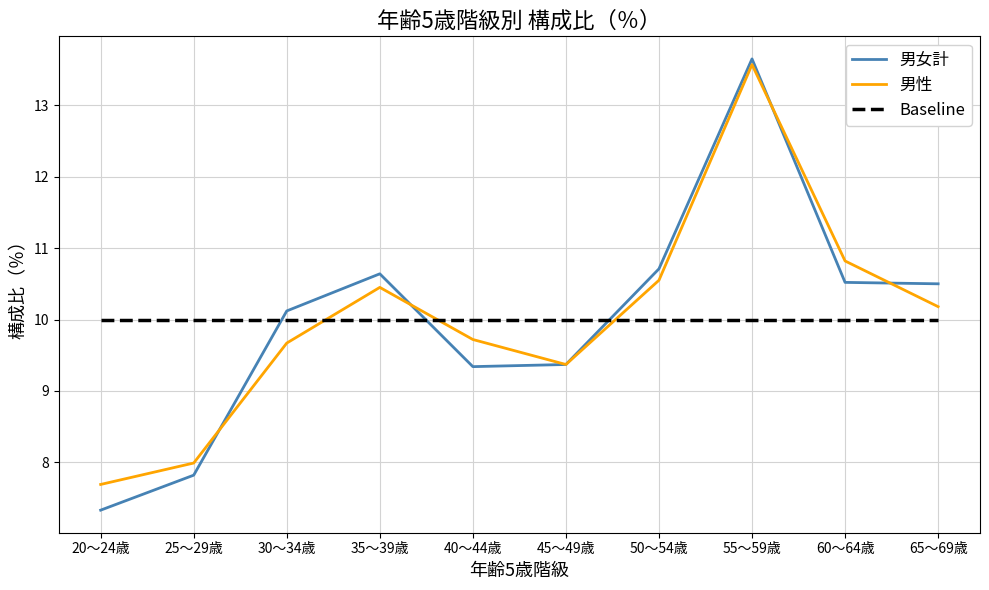

Is it true that 男性 equals 6.7 at 50～54歳?

False